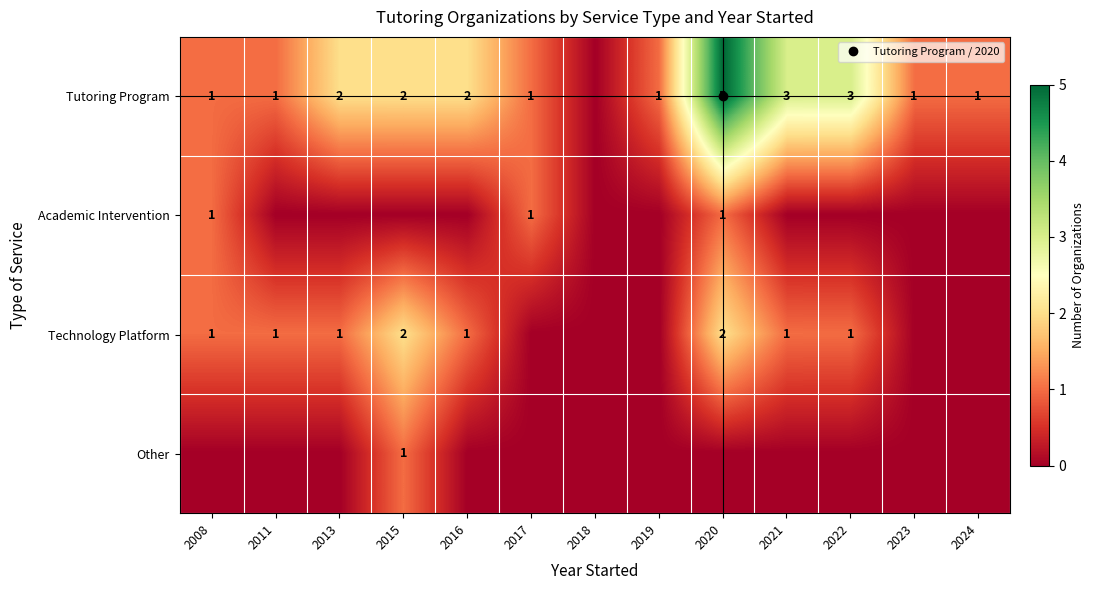

Between 2020 and 2018, which is larger?

2020